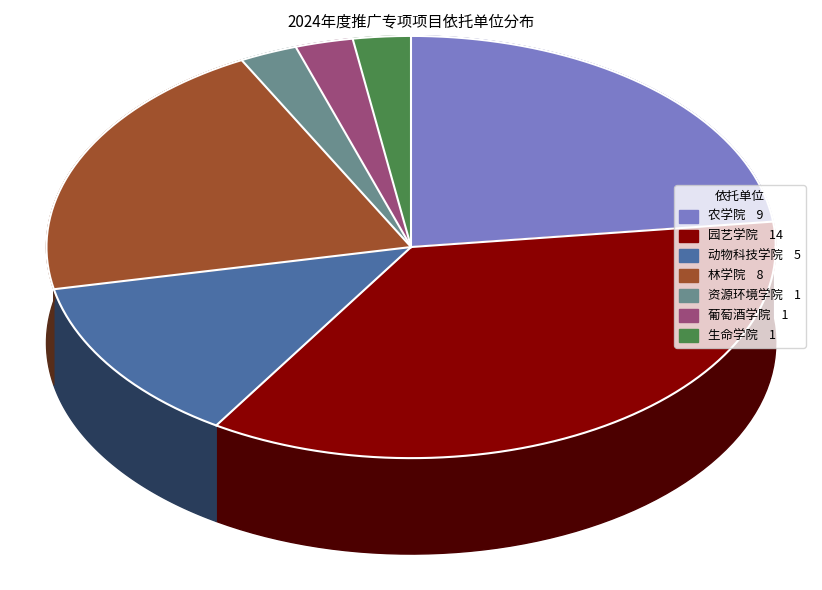

To the nearest percent, what is the difference between the largest and smallest slice percentages?

33%